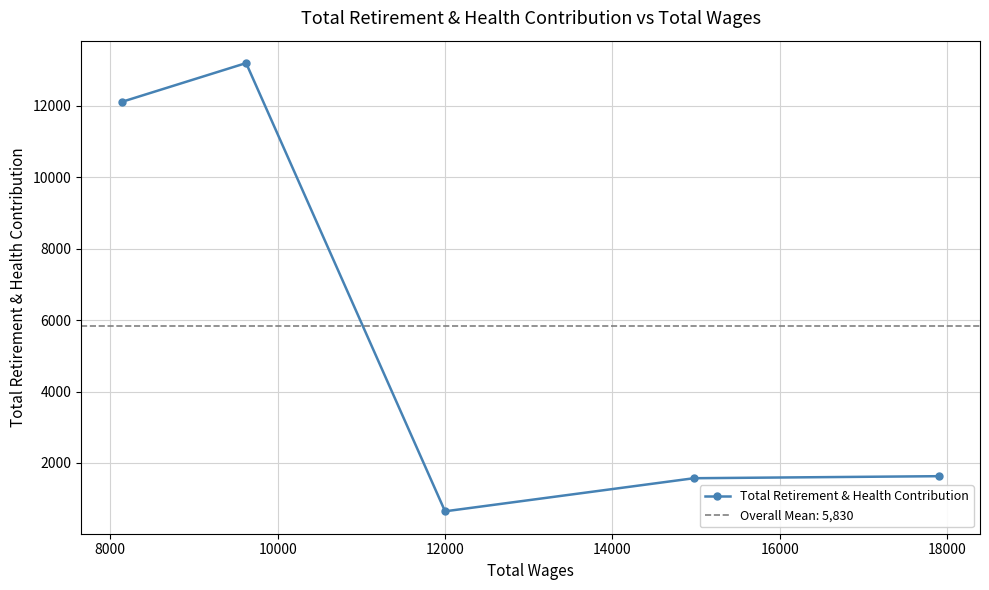

How many points are higher than both their immediate neighbors (excluding endpoints)?

1